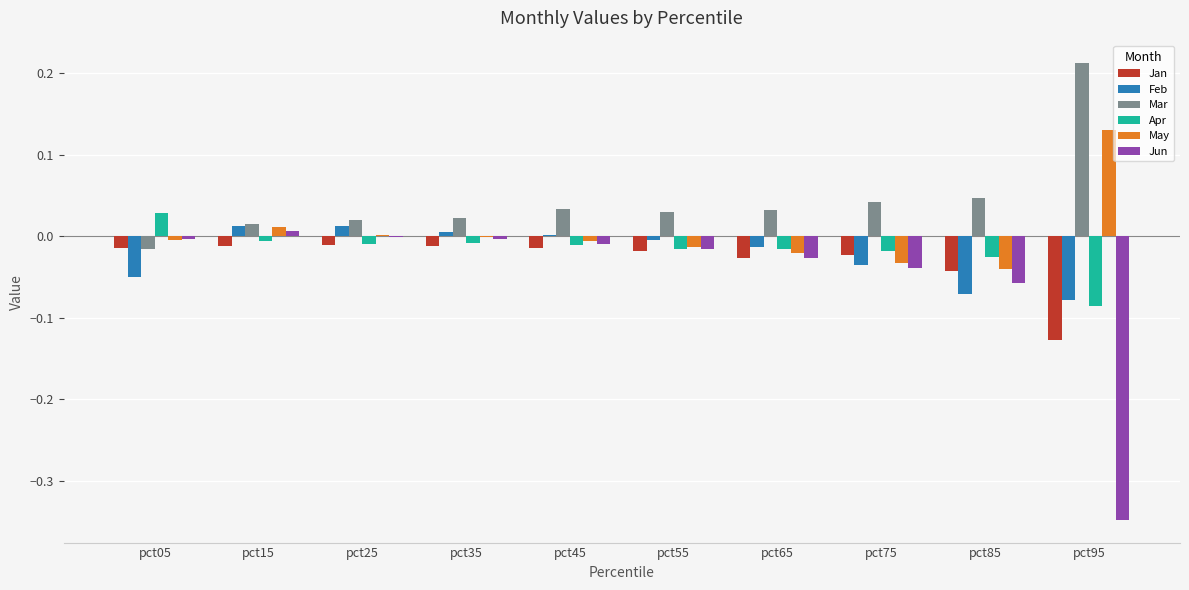

Is the value of Mar at pct15 greater than the value of Jan at pct35?

Yes